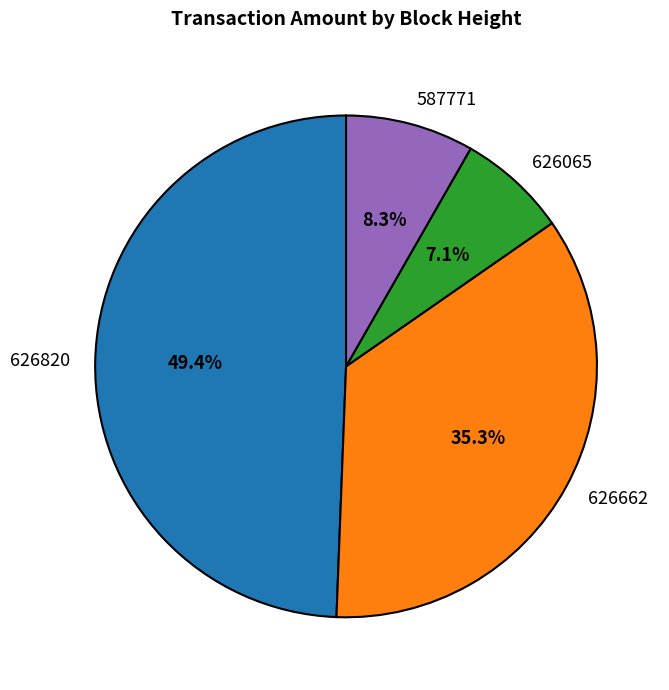

To the nearest percent, what portion does 626065 represent?

7%